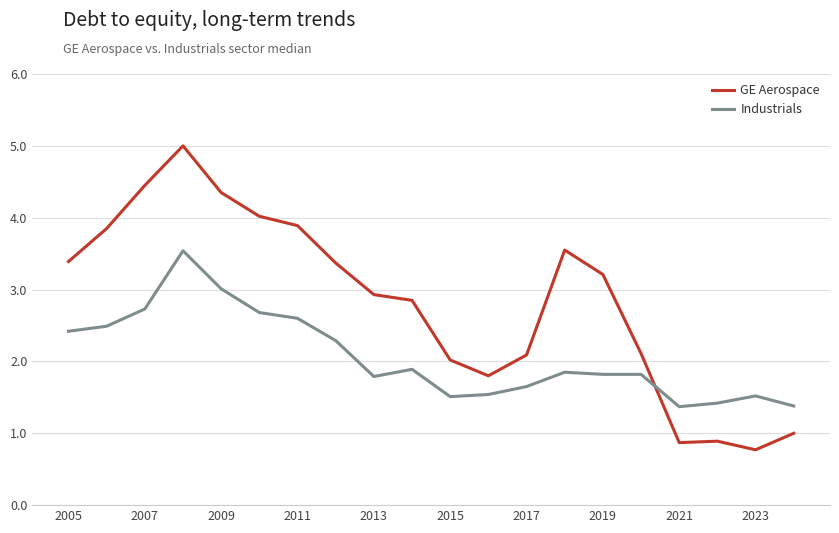

What is the maximum value for GE Aerospace?

5.0